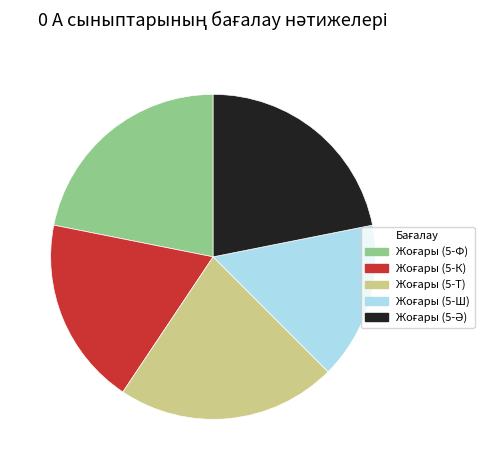

Does any single category account for the majority?

No